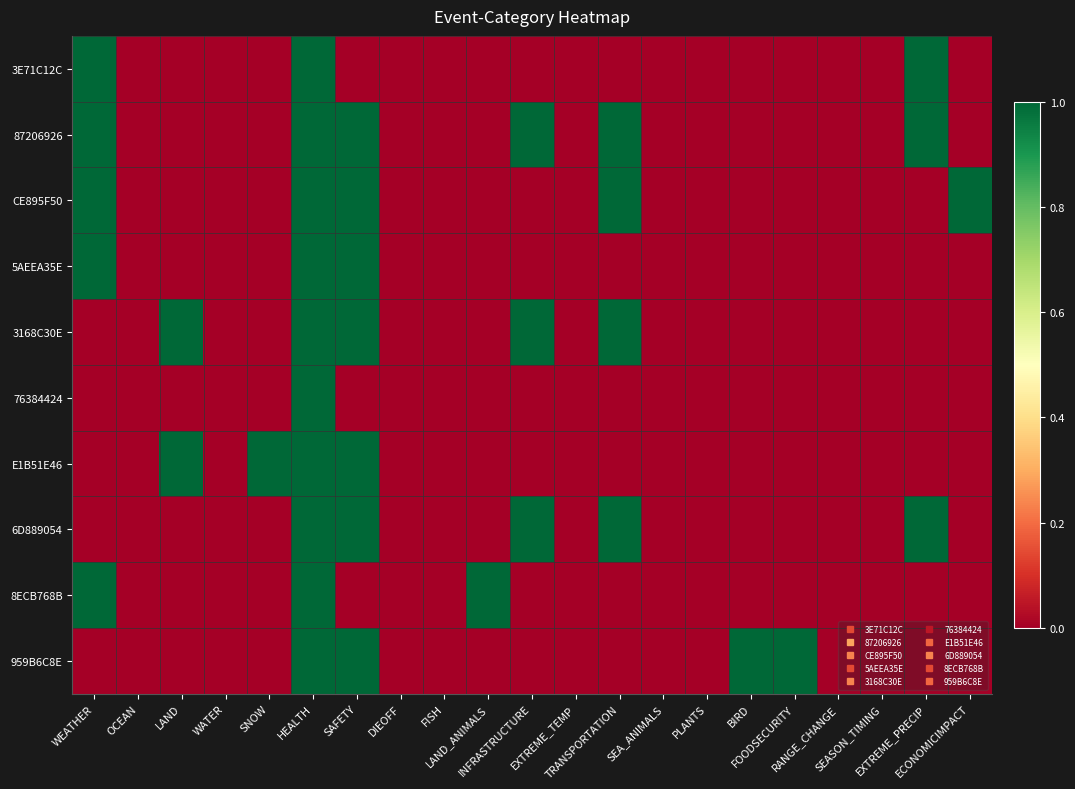

At how many categories does at least one series exceed 0?

12